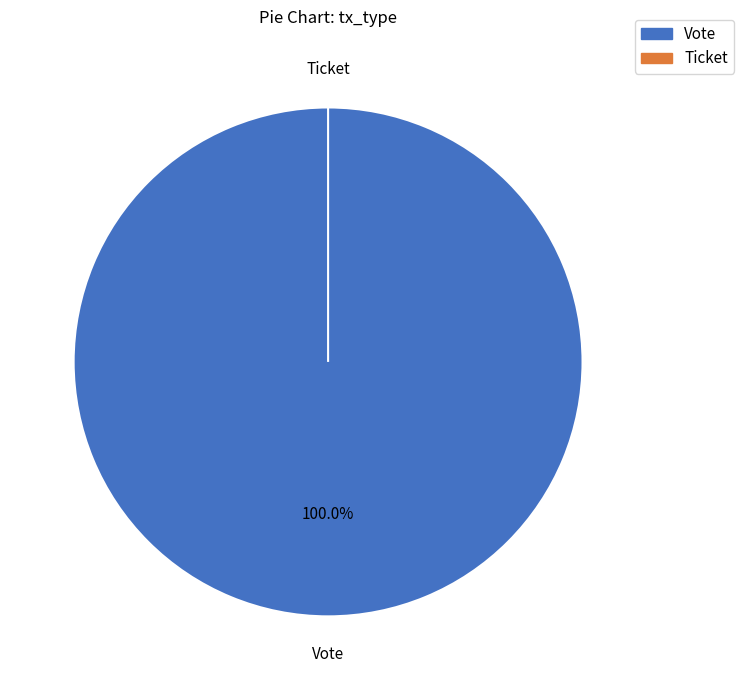

Is there a majority slice in this chart?

Yes